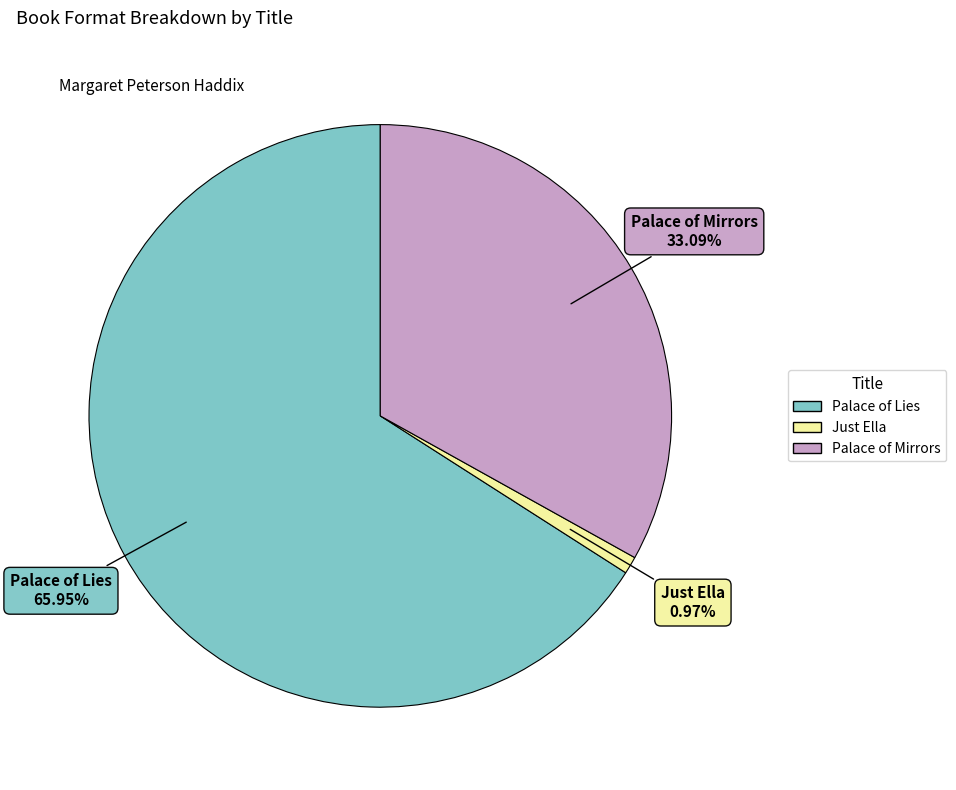

Combined, do Just Ella and Palace of Mirrors account for over 50%?

No